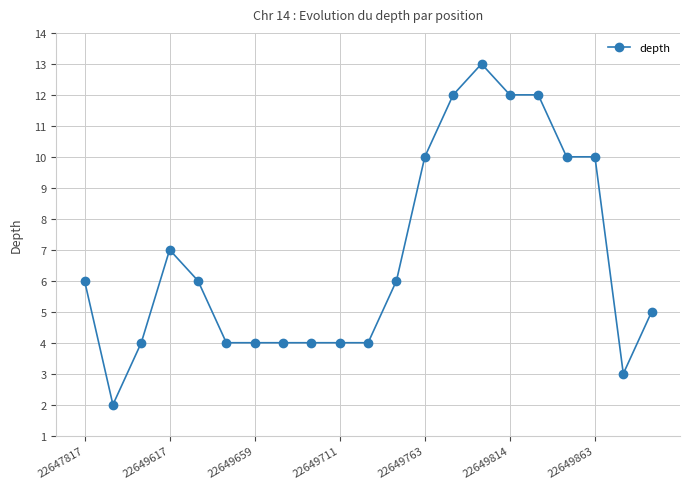

What is the difference between the second highest and minimum values?

10